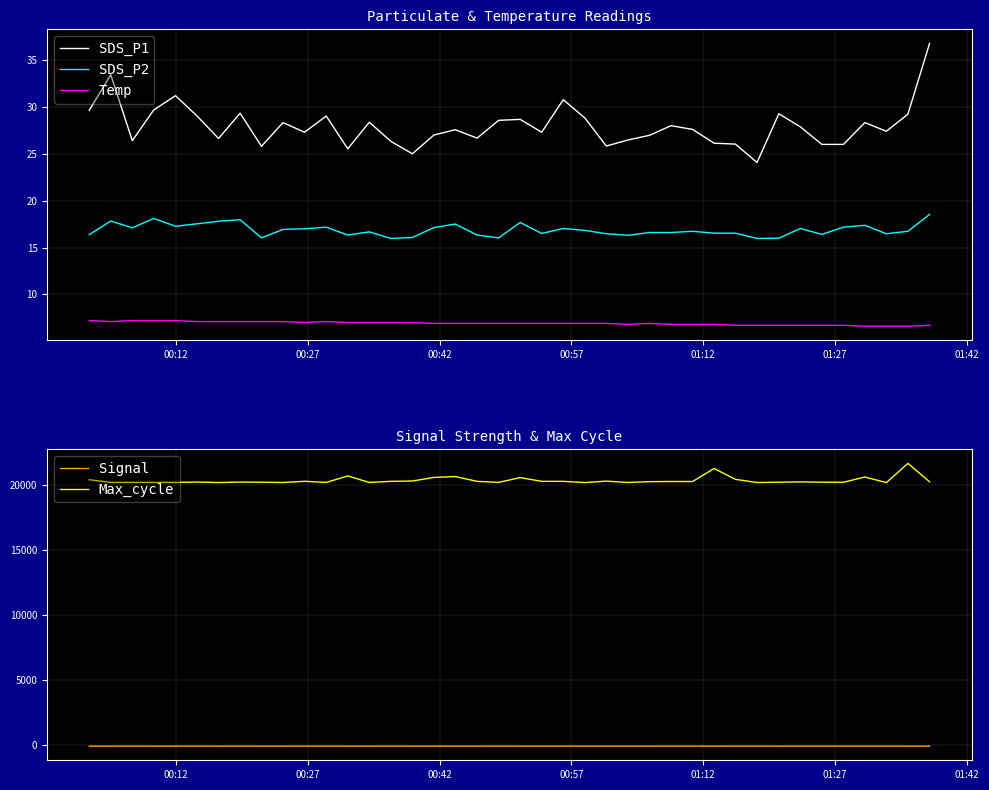

What is the maximum value for SDS_P1?

36.8